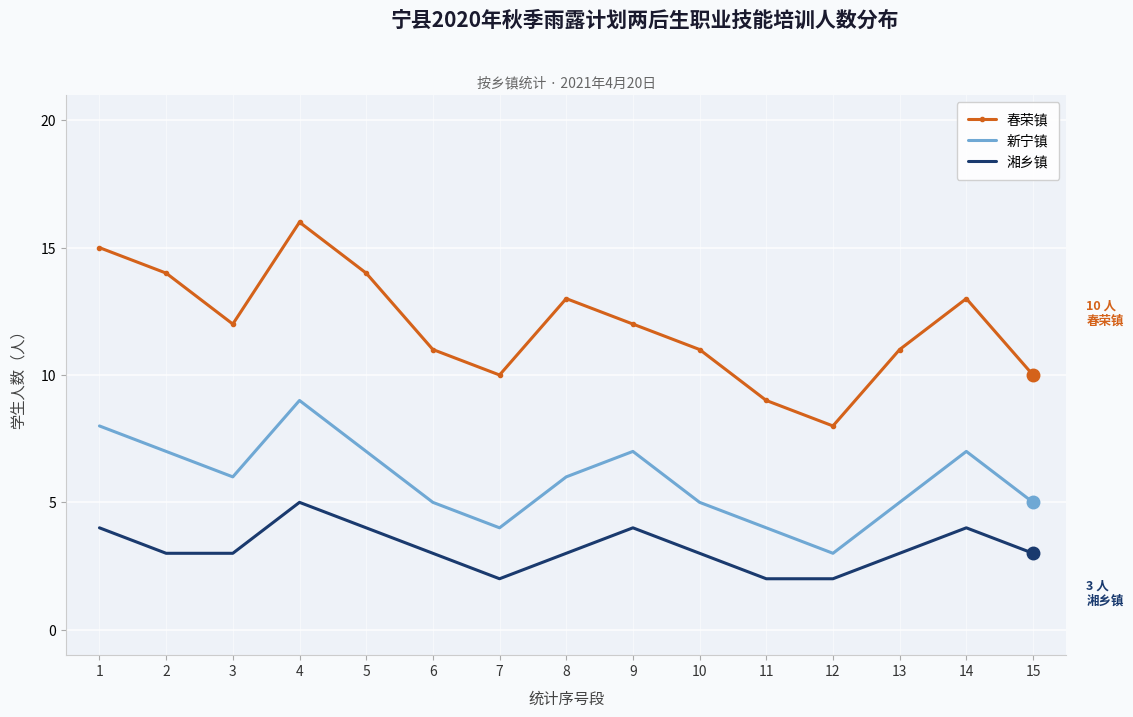

Reading left to right, what are all the values shown in this chart?

春荣镇: 15	14	12	16	14	11	10	13	12	11	9	8	11	13	10
新宁镇: 8	7	6	9	7	5	4	6	7	5	4	3	5	7	5
湘乡镇: 4	3	3	5	4	3	2	3	4	3	2	2	3	4	3